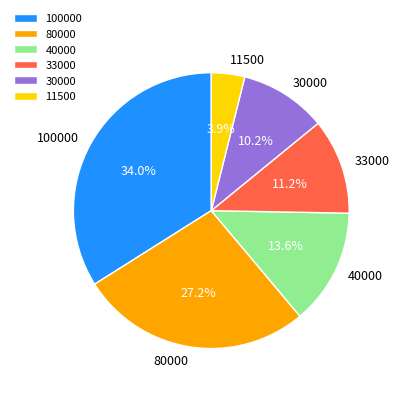

Between 11500 and 40000, which is larger?

40000